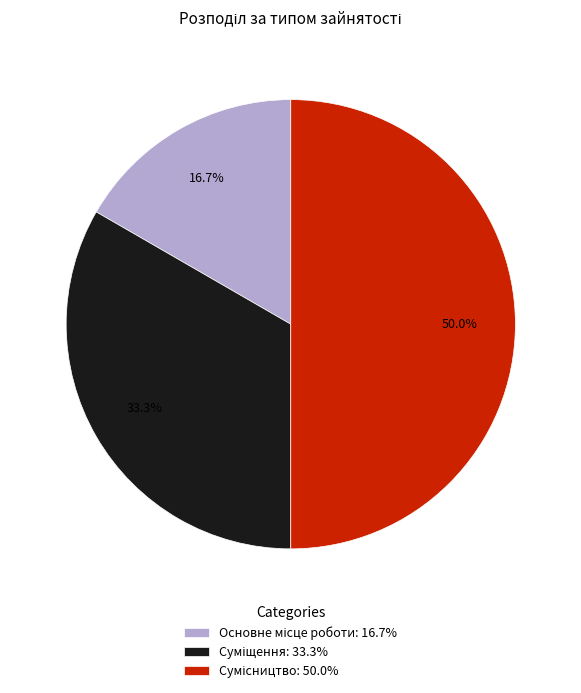

The Основне місце роботи slice represents 17% of the pie. True or false?

True